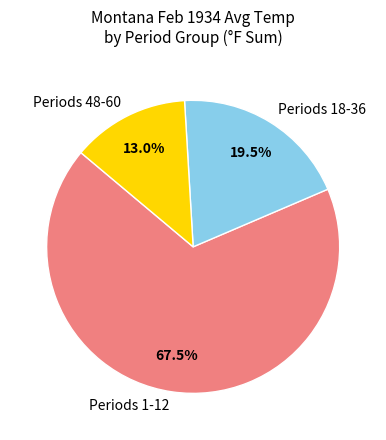

Is there any slice that represents more than half of the pie?

Yes